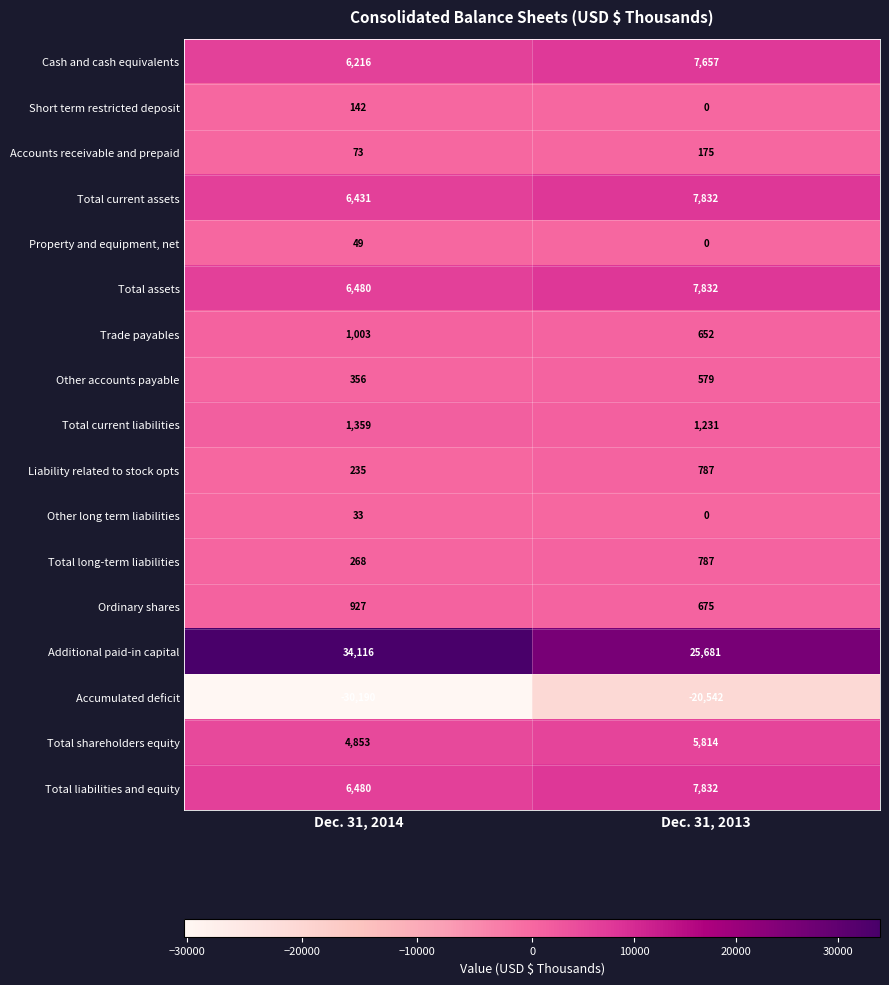

Which category has the highest value in the Cash and cash equivalents series?

Dec. 31, 2013